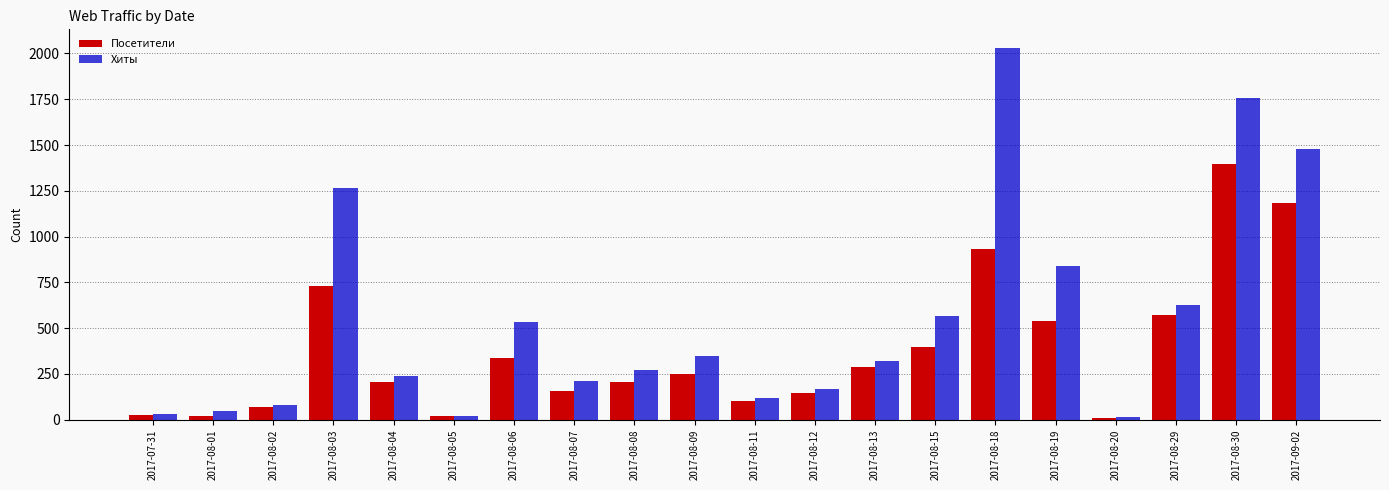

Which series has the largest total across all categories?

Хиты